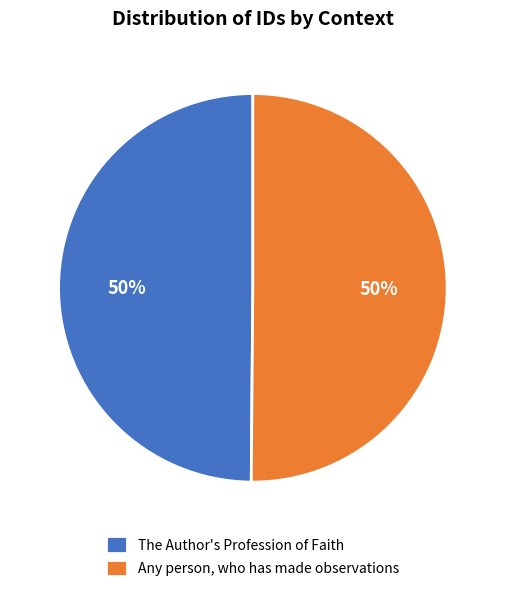

The Any person, who has made observations slice represents 60% of the pie. True or false?

False